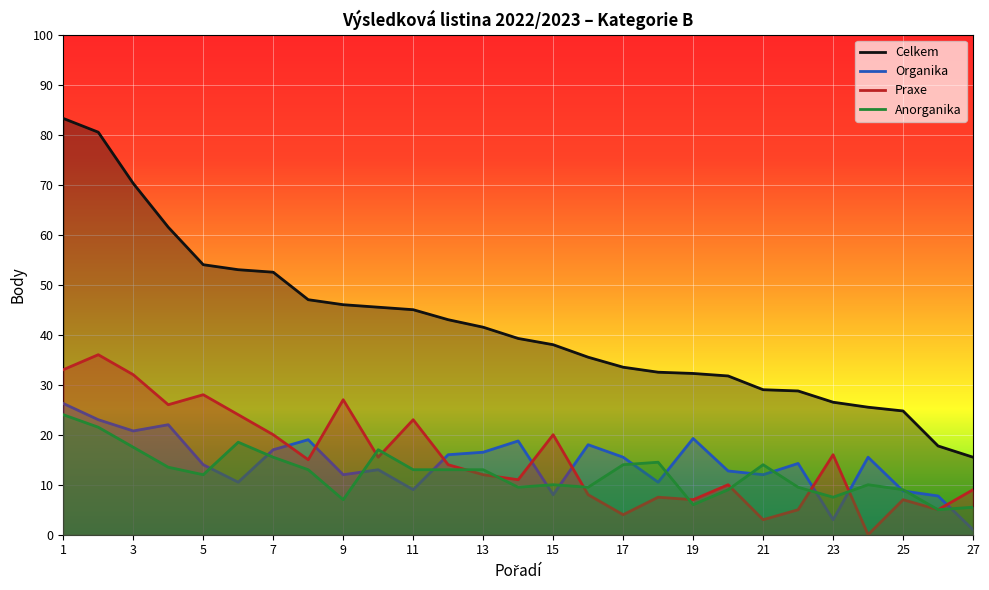

What is the difference between the second highest and second lowest values in the Organika series?

20.0